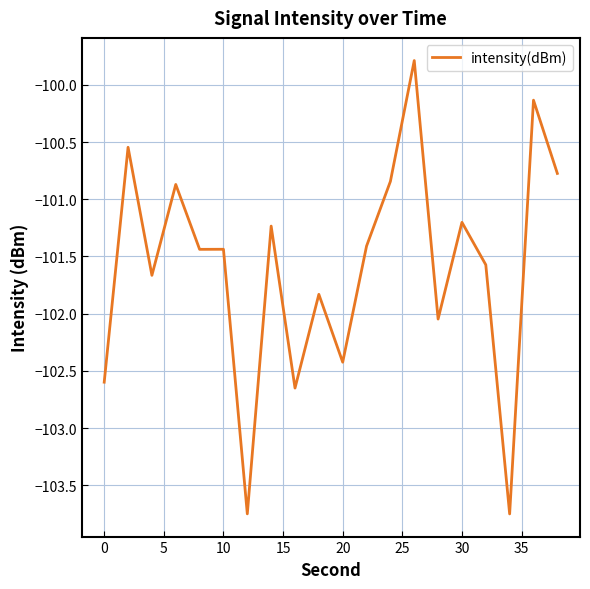

How many lines are shown in the chart?

1